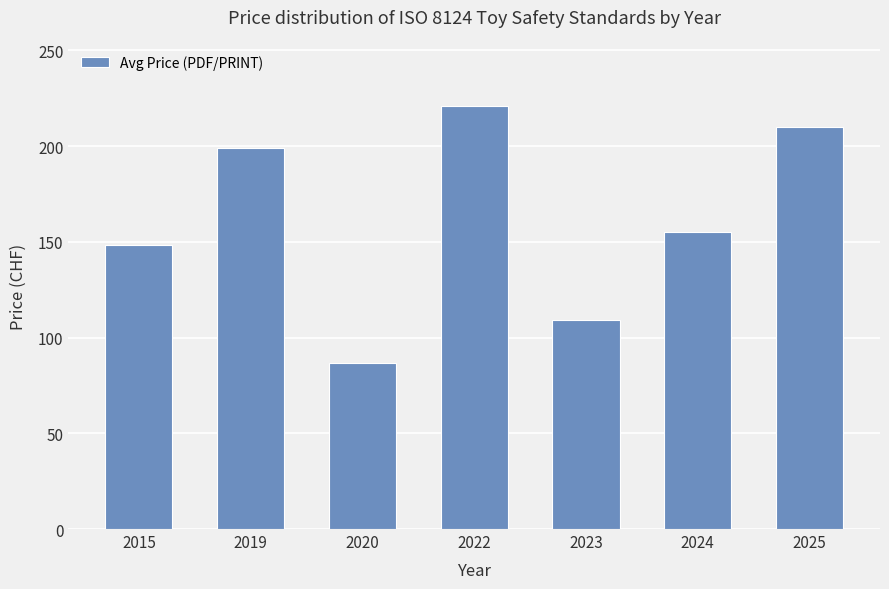

List the labels in order of value, smallest first.

2020, 2023, 2015, 2024, 2019, 2025, 2022